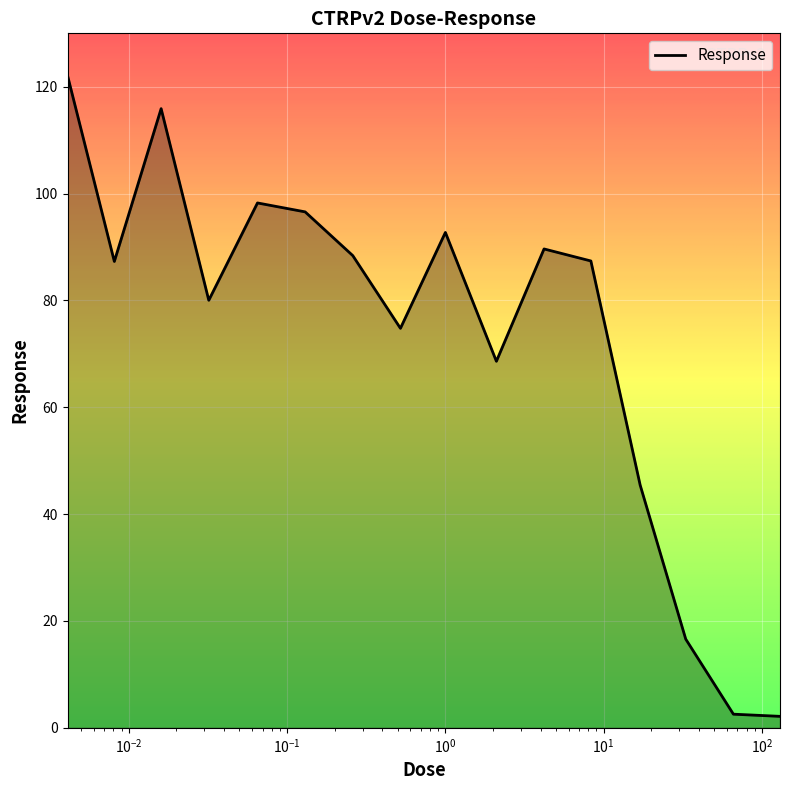

What is the greatest value displayed?

122.1